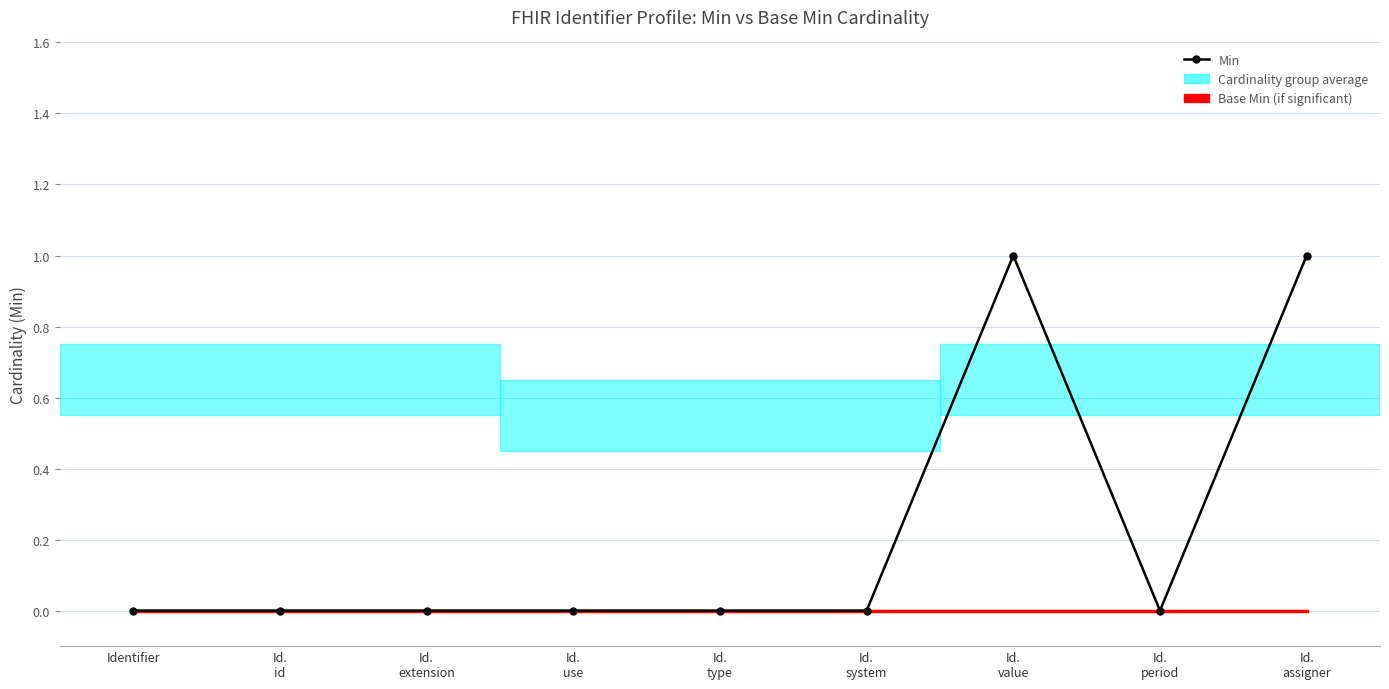

Reading left to right, what are all the values shown in this chart?

Min: 0	0	0	0	0	0	1	0	1
Base Min: 0	0	0	0	0	0	0	0	0